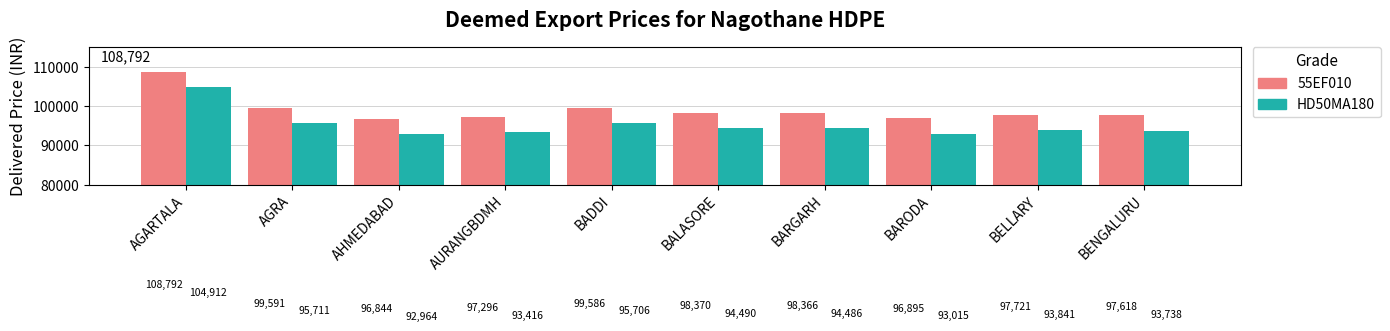

What is the difference between the second highest and second lowest values in the 55EF010 series?

2696